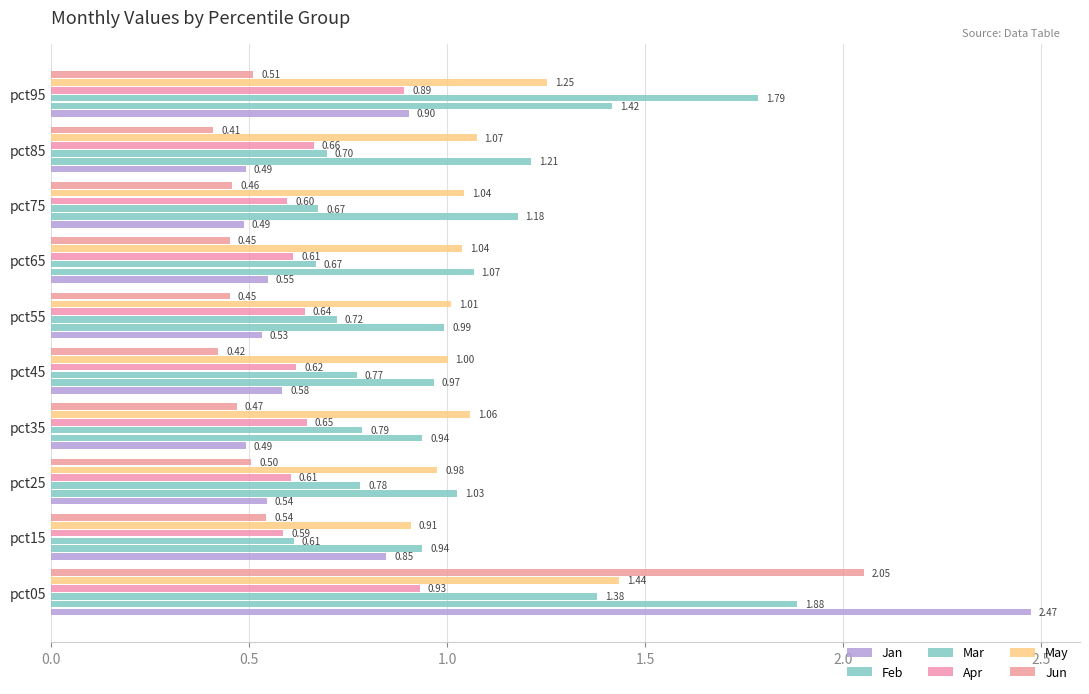

How many series are shown in this chart?

6